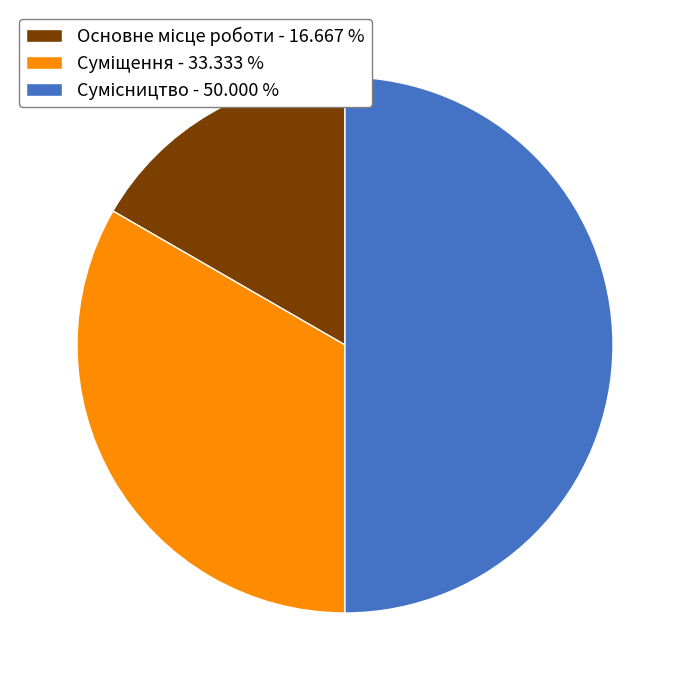

To the nearest percent, what portion does Сумісництво represent?

50%